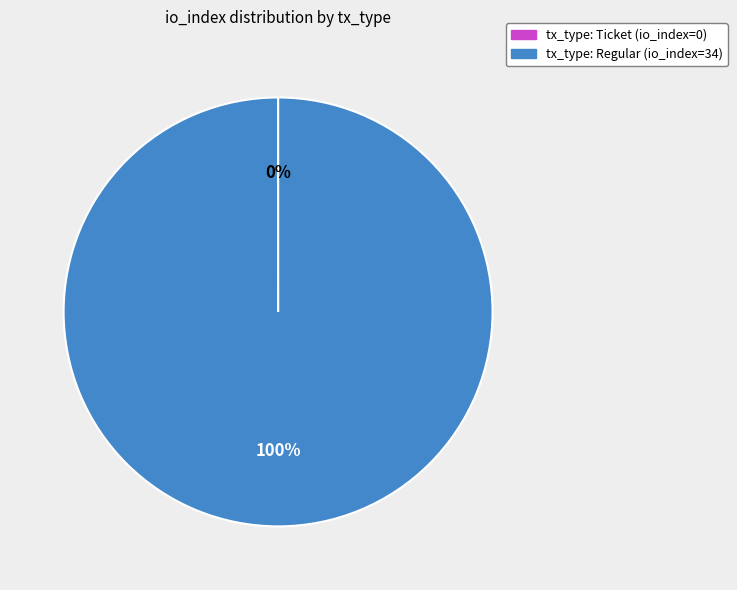

True or false: tx_type: Regular (io_index=34) accounts for 89% of the total.

False